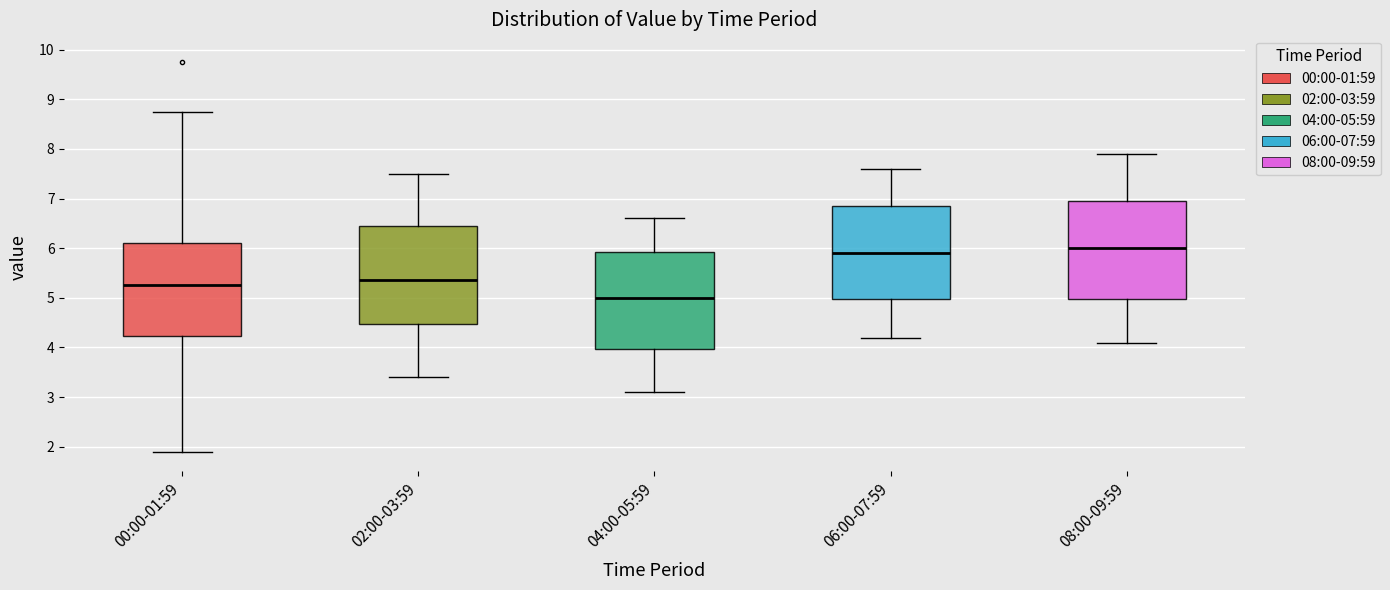

Reading left to right, transcribe this box plot: for each box, give where its median line is, the range the box spans, and where its two whiskers end, as read against the y-axis. The values are not printed on the chart, so give them approximately, as read against the axis.

00:00-01:59: median 5.3, box 4.2 to 6.1, whiskers 1.9 to 8.8
02:00-03:59: median 5.4, box 4.5 to 6.5, whiskers 3.4 to 7.5
04:00-05:59: median 5.0, box 4.0 to 5.9, whiskers 3.1 to 6.6
06:00-07:59: median 5.9, box 5.0 to 6.9, whiskers 4.2 to 7.6
08:00-09:59: median 6.0, box 5.0 to 7.0, whiskers 4.1 to 7.9